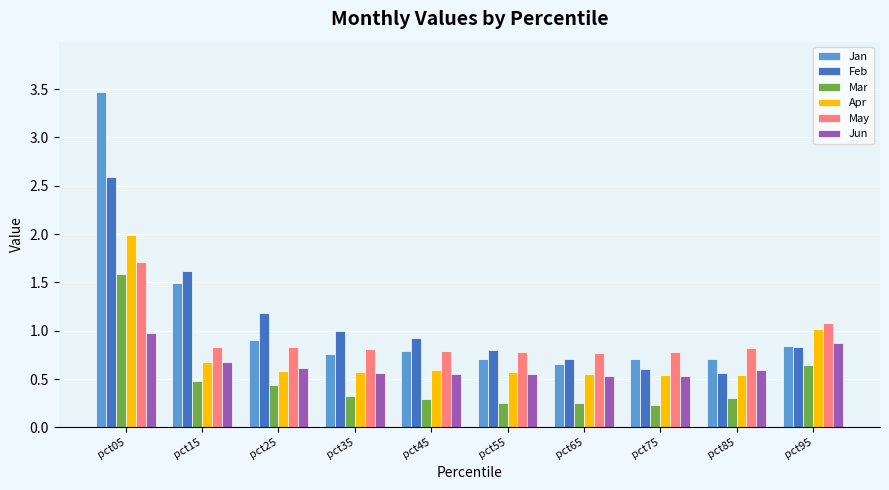

What is the total value across all series at pct95?

5.3